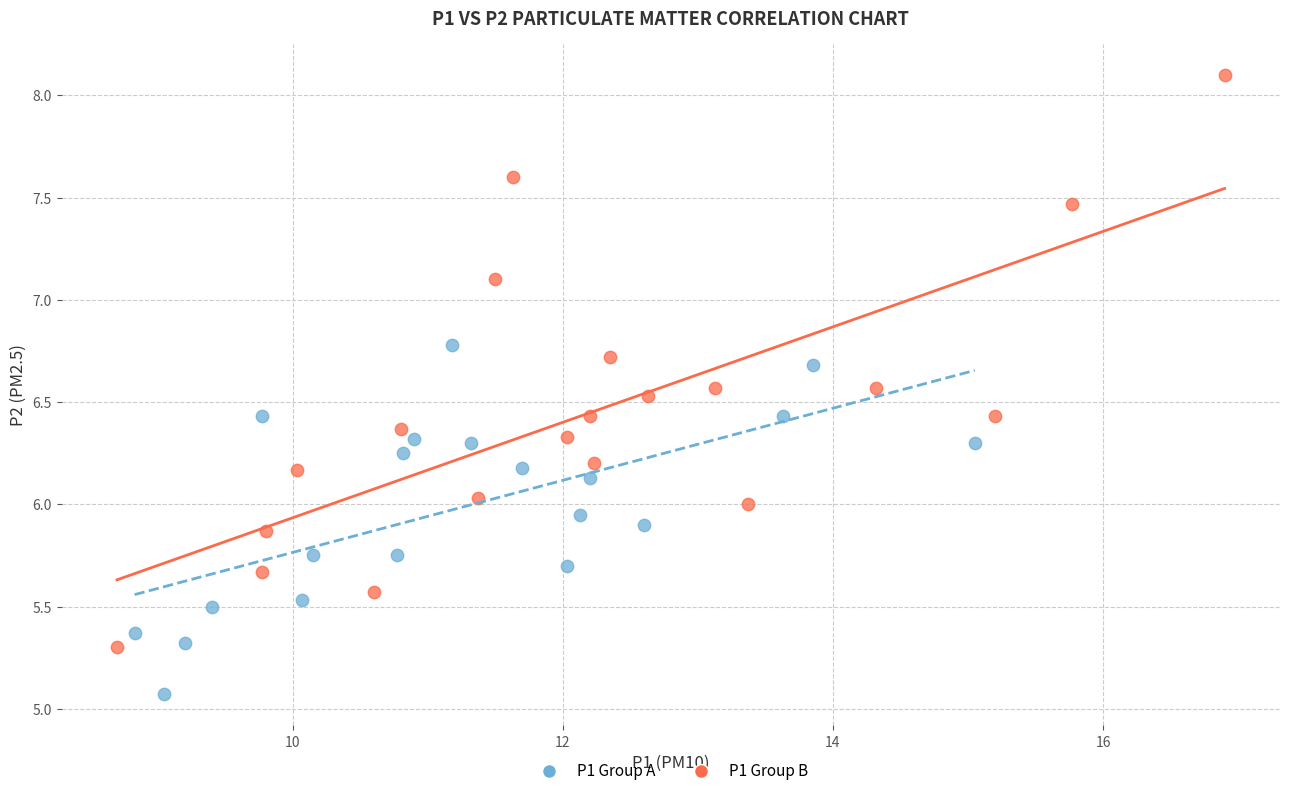

Which series contains the highest Y value?

P1 Group B